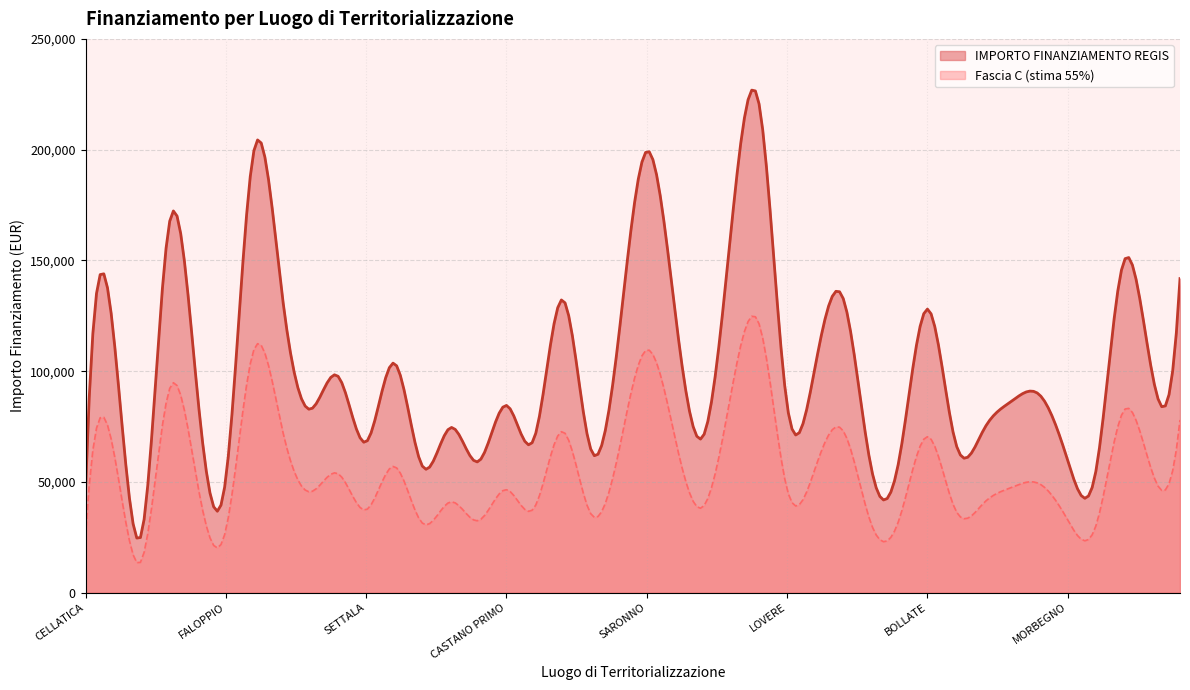

Which has a higher value, CESANO BOSCONE or LONATO DEL GARDA?

LONATO DEL GARDA